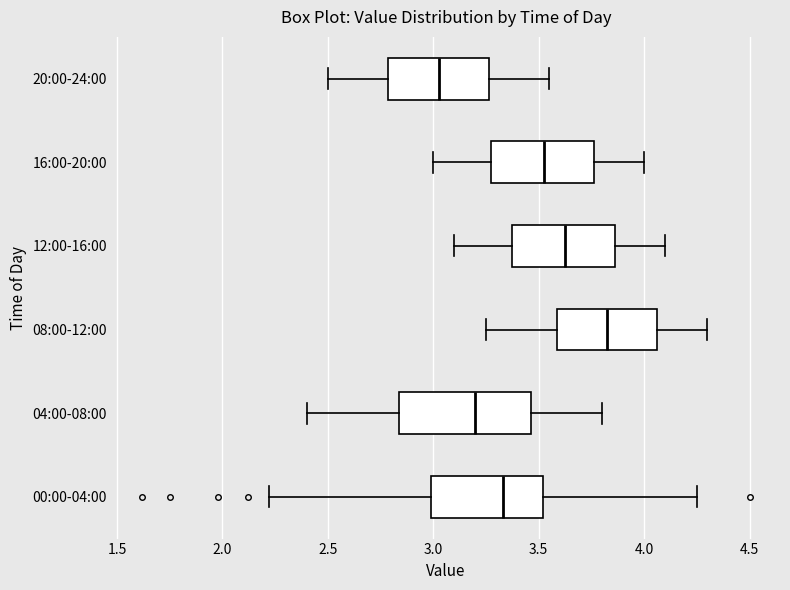

Reading bottom to top, transcribe this box plot: for each box, give where its median line is, the range the box spans, and where its two whiskers end, as read against the x-axis. The values are not printed on the chart, so give them approximately, as read against the axis.

00:00-04:00: median 3.35, box 3.00 to 3.50, whiskers 2.20 to 4.25
04:00-08:00: median 3.20, box 2.85 to 3.45, whiskers 2.40 to 3.80
08:00-12:00: median 3.85, box 3.60 to 4.05, whiskers 3.25 to 4.30
12:00-16:00: median 3.65, box 3.40 to 3.85, whiskers 3.10 to 4.10
16:00-20:00: median 3.55, box 3.30 to 3.75, whiskers 3.00 to 4.00
20:00-24:00: median 3.05, box 2.80 to 3.25, whiskers 2.50 to 3.55